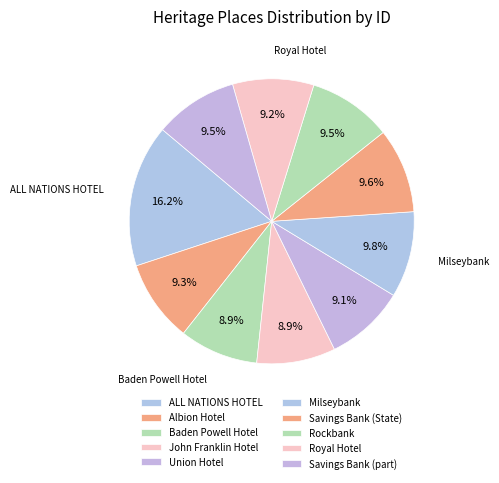

Is it true that Rockbank is 10% of the pie?

True